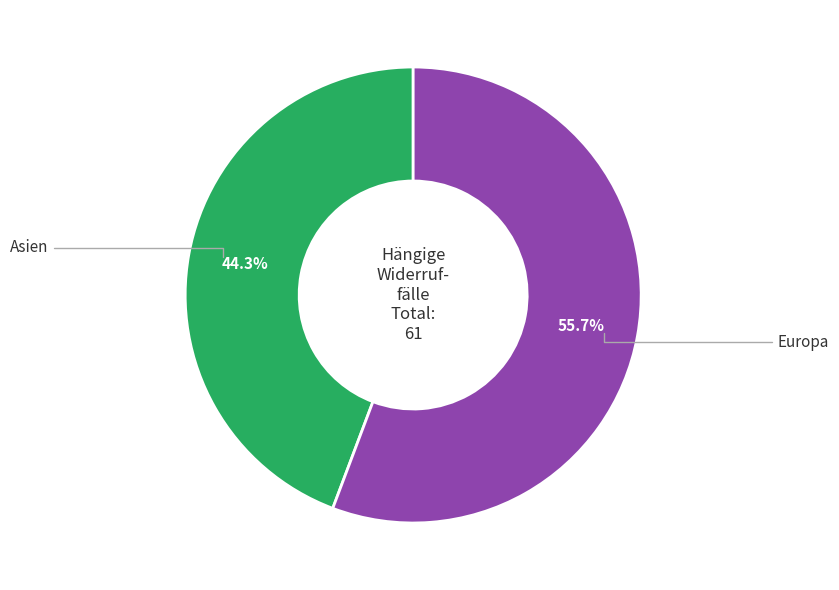

Is there any slice that represents more than half of the pie?

Yes